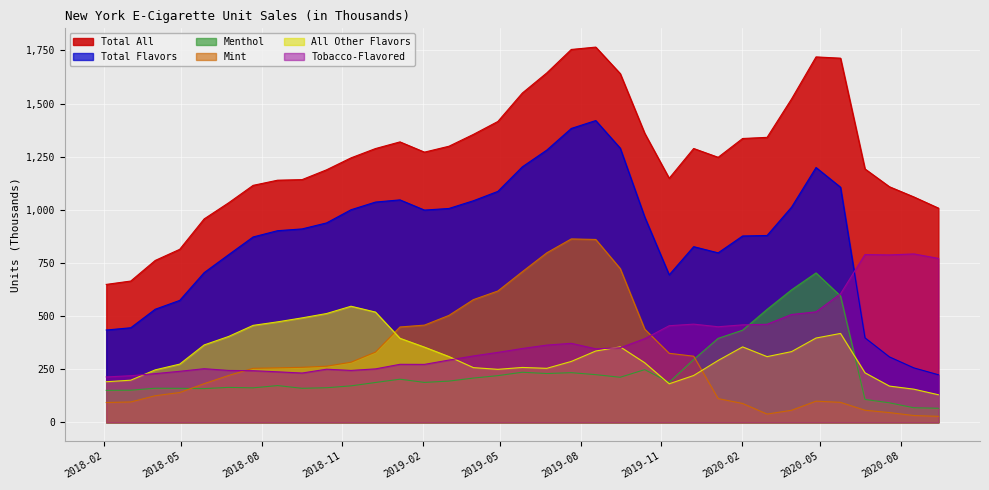

How many lines are shown in the chart?

6